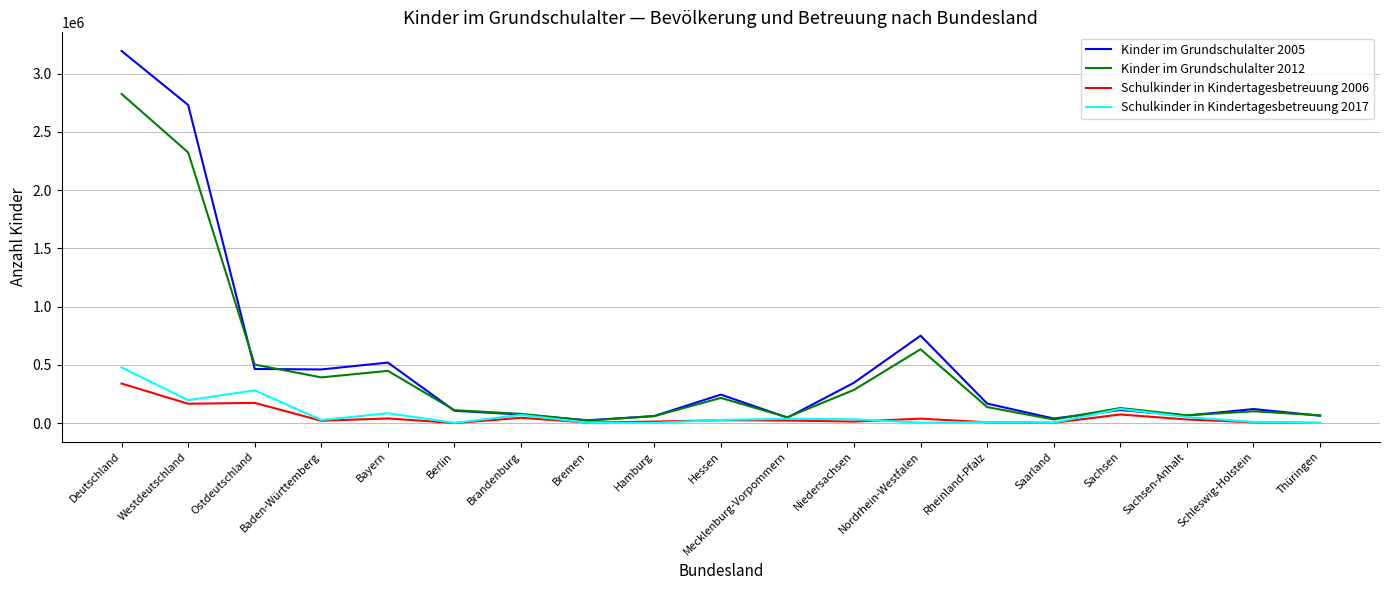

True or false: Schulkinder in Kindertagesbetreuung 2017 has a value of 280771.0 at Ostdeutschland.

True